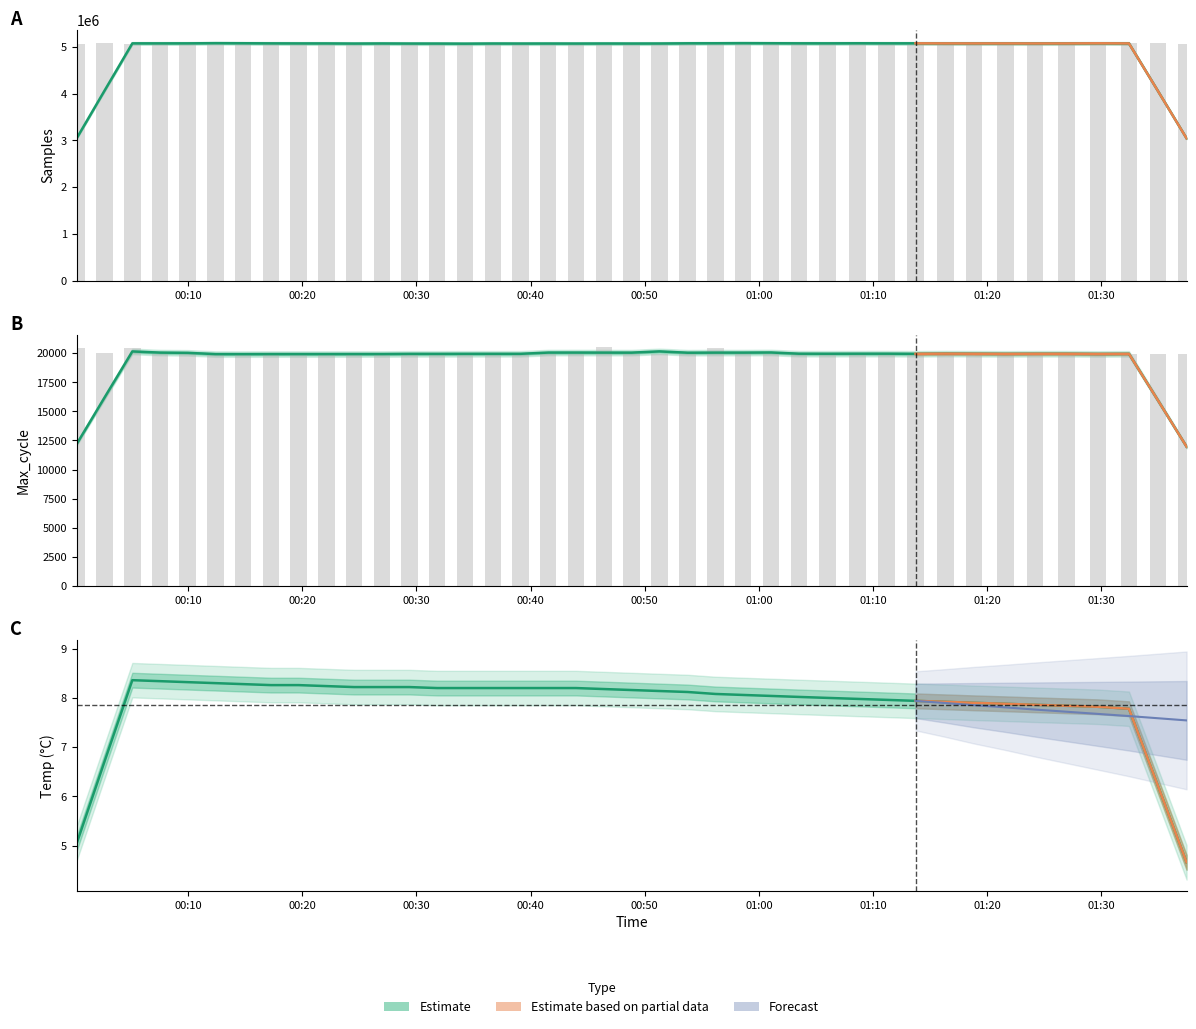

What is the spread (max minus min) of values at 28?

5067243.0